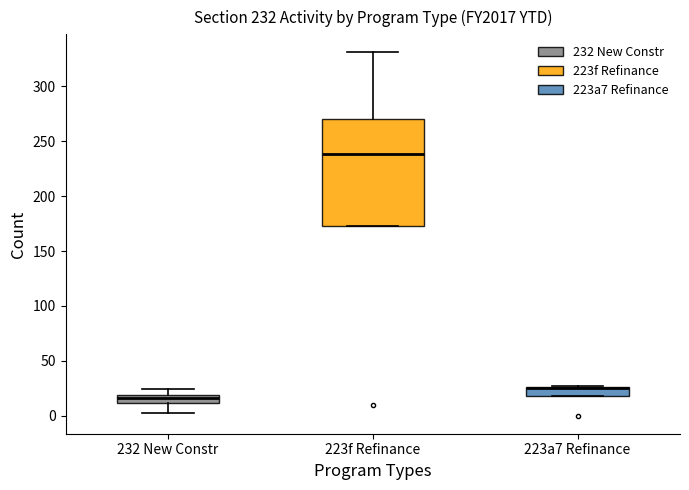

Comparing the boxes themselves (not the whiskers), which one is the tallest?

223f Refinance